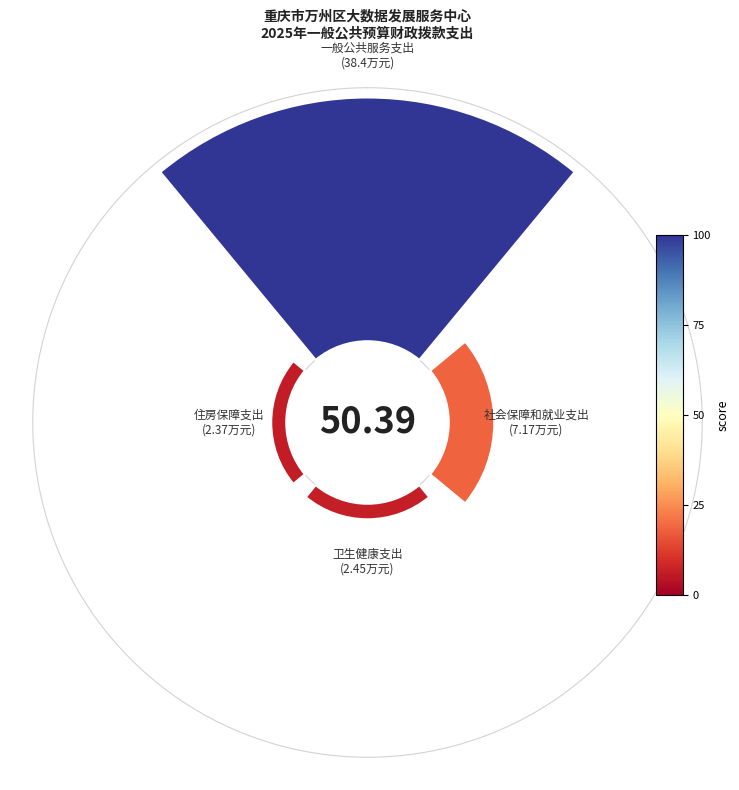

How many segments does this pie chart have?

4